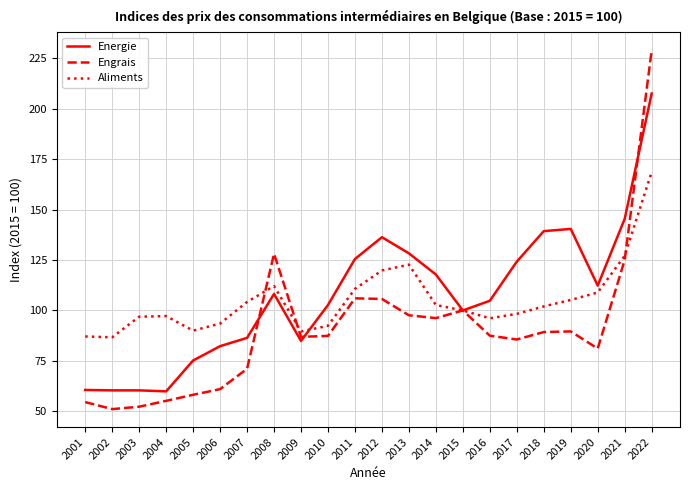

Is the value of Aliments at 2019 greater than the value of Energie at 2021?

No